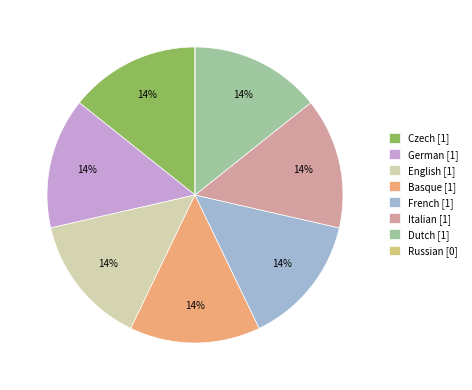

Is there a majority slice in this chart?

No